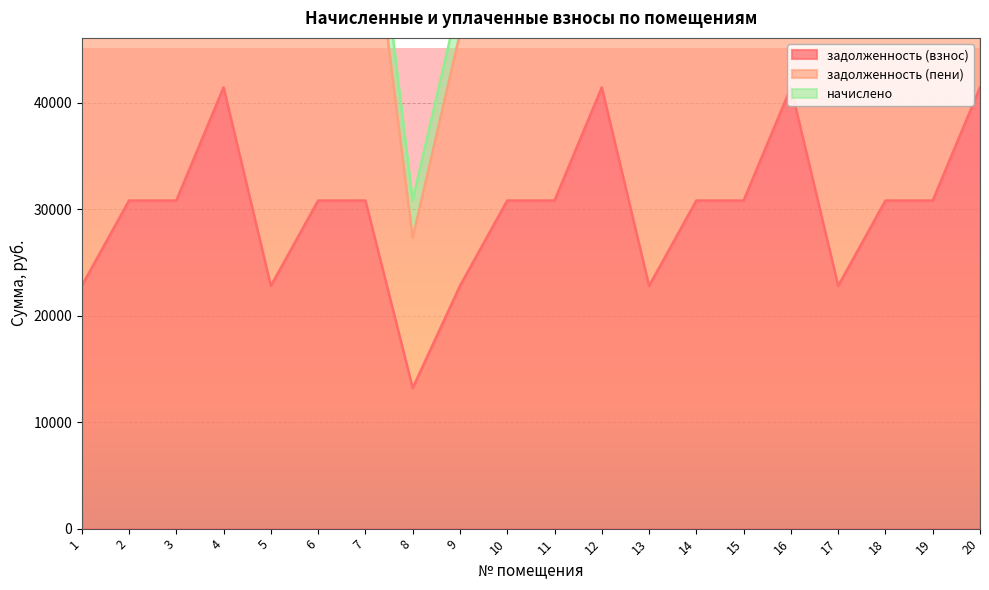

What is the highest value of the задолженность (взнос) series?

41412.7